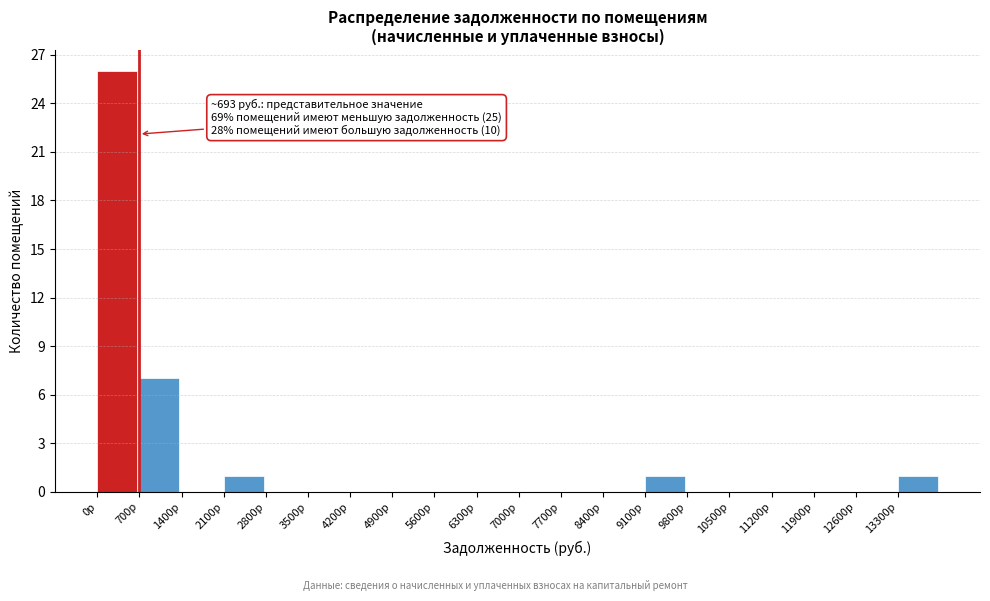

Over which range of the x-axis is the bar tallest?

0 to 700